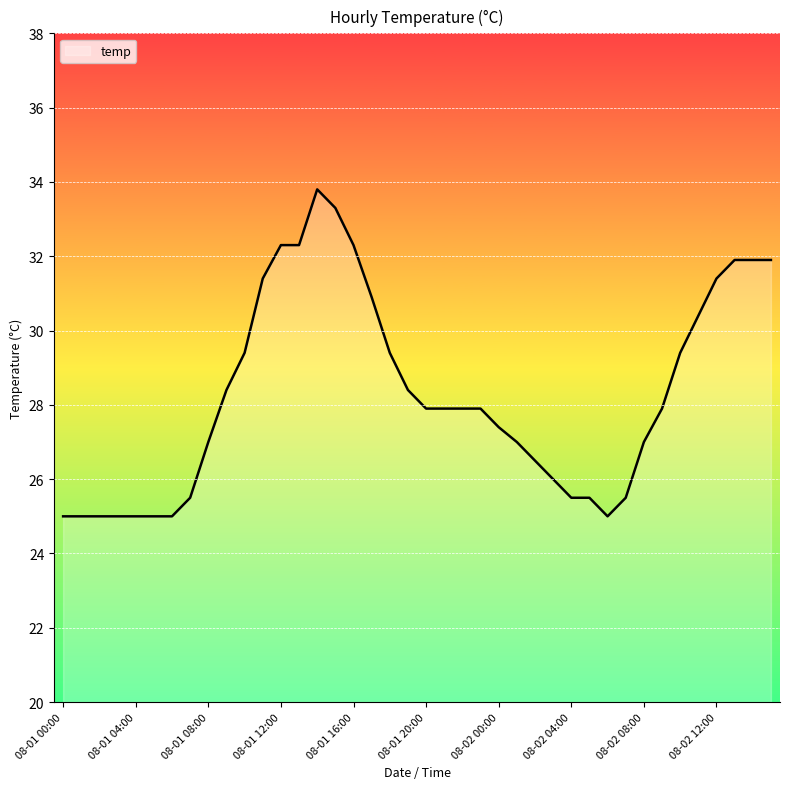

What is the greatest value displayed?

33.8